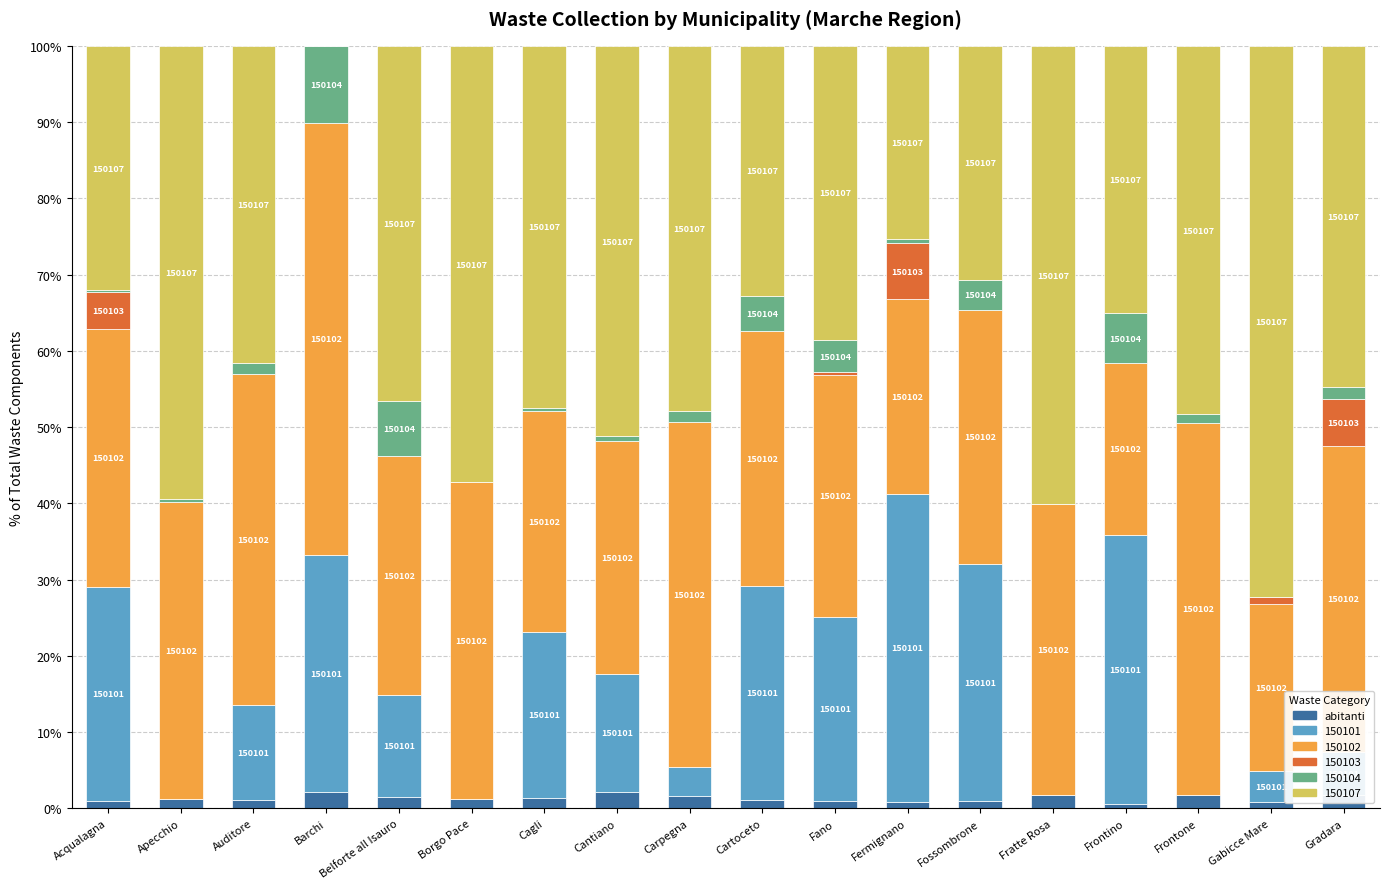

What are all the series names shown in the legend?

abitanti, 150101, 150102, 150103, 150104, 150107